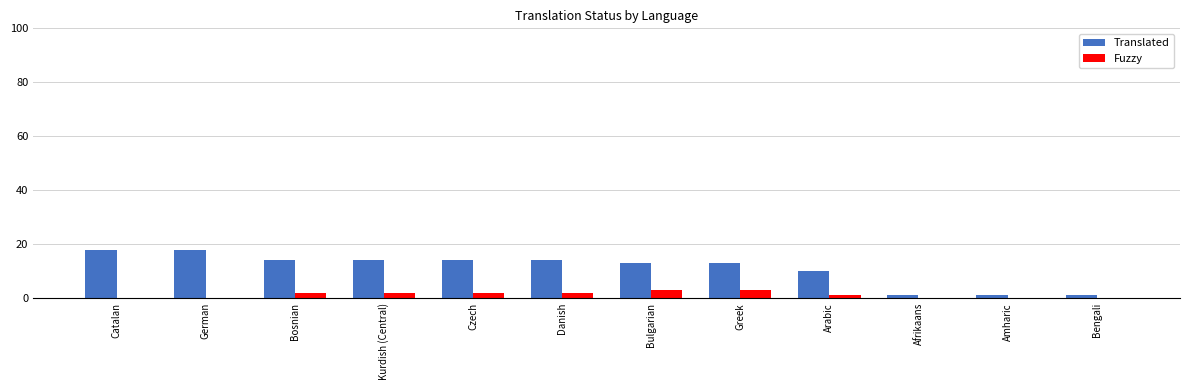

What is the maximum value shown in the chart?

18